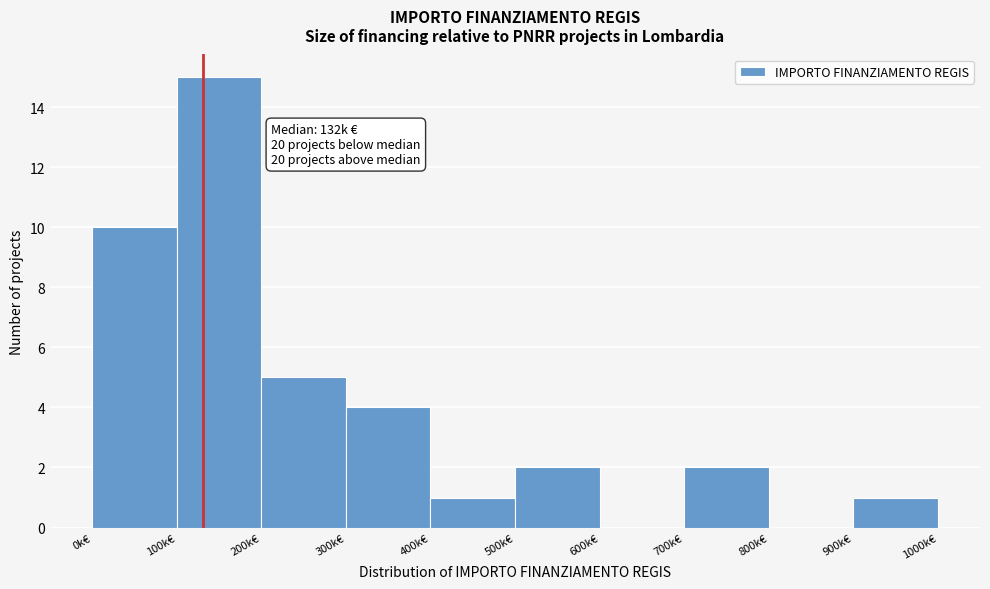

Reading left to right, transcribe all the data shown in this chart.

0k€=10	100k€=15	200k€=5	300k€=4	400k€=1	500k€=2	600k€=0	700k€=2	800k€=0	900k€=1